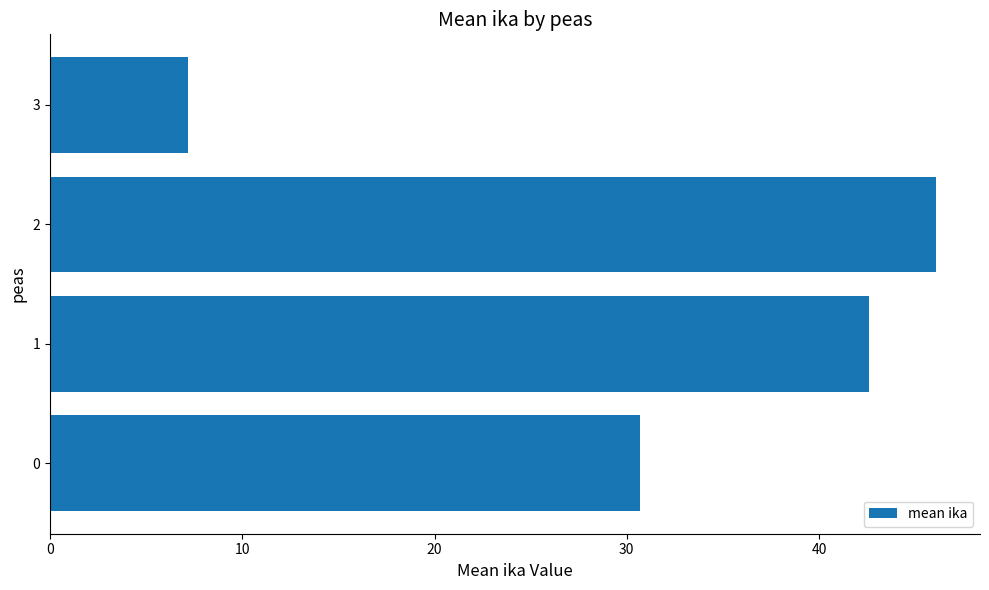

What is the average value?

31.6